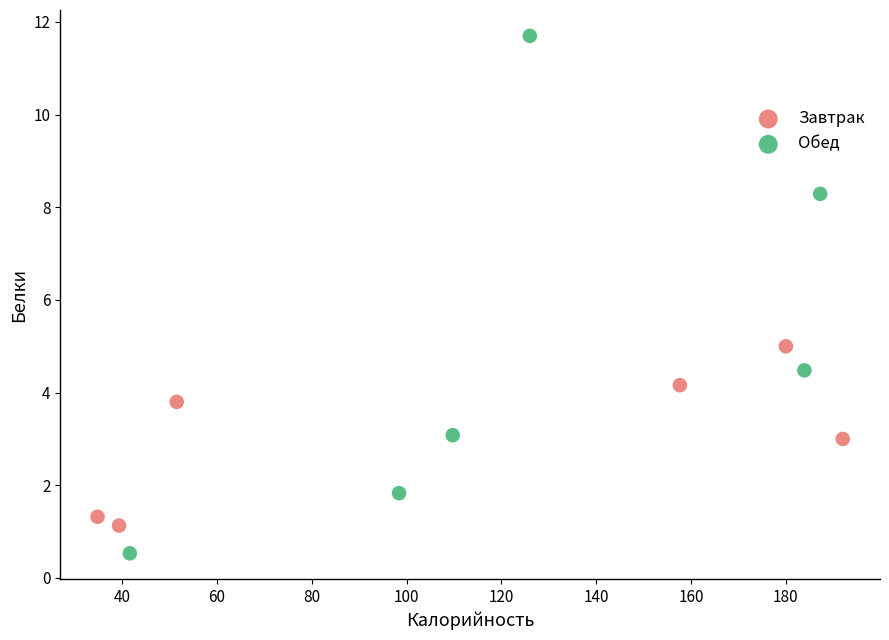

Which series has the largest Y range (max minus min)?

Обед